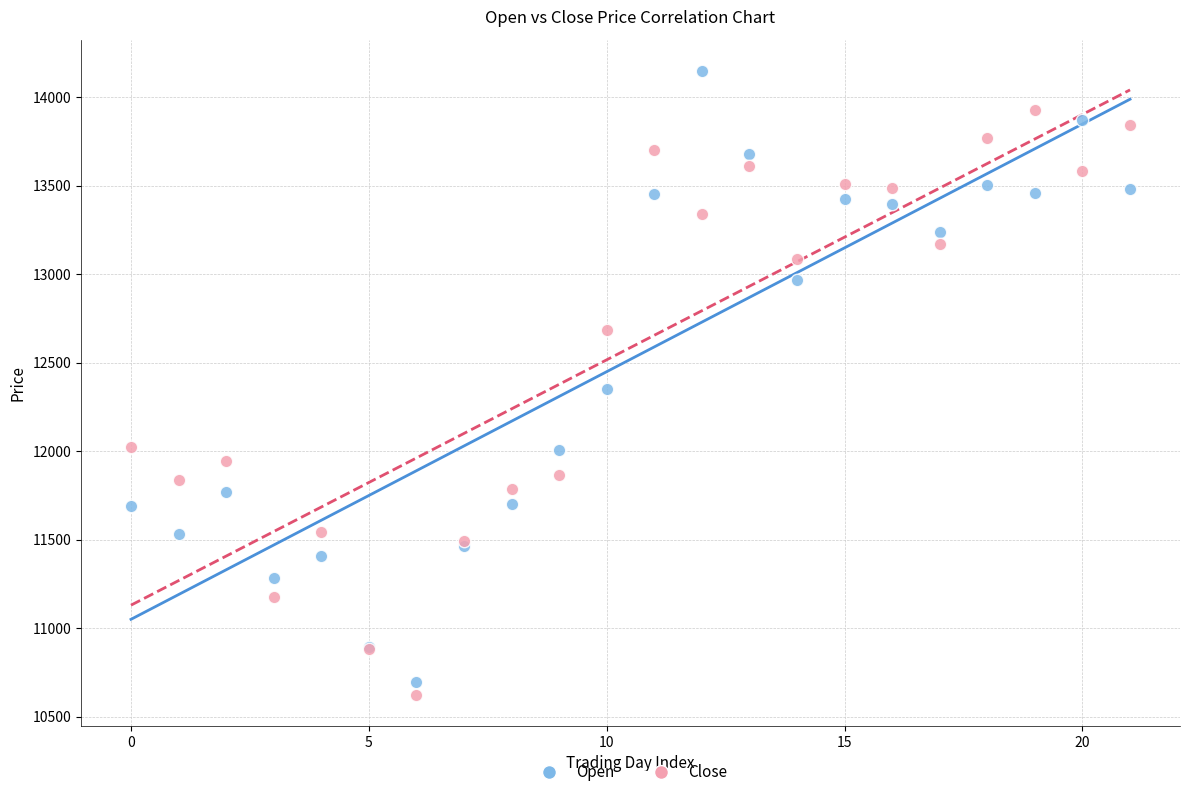

Which series contains the highest Y value?

Open